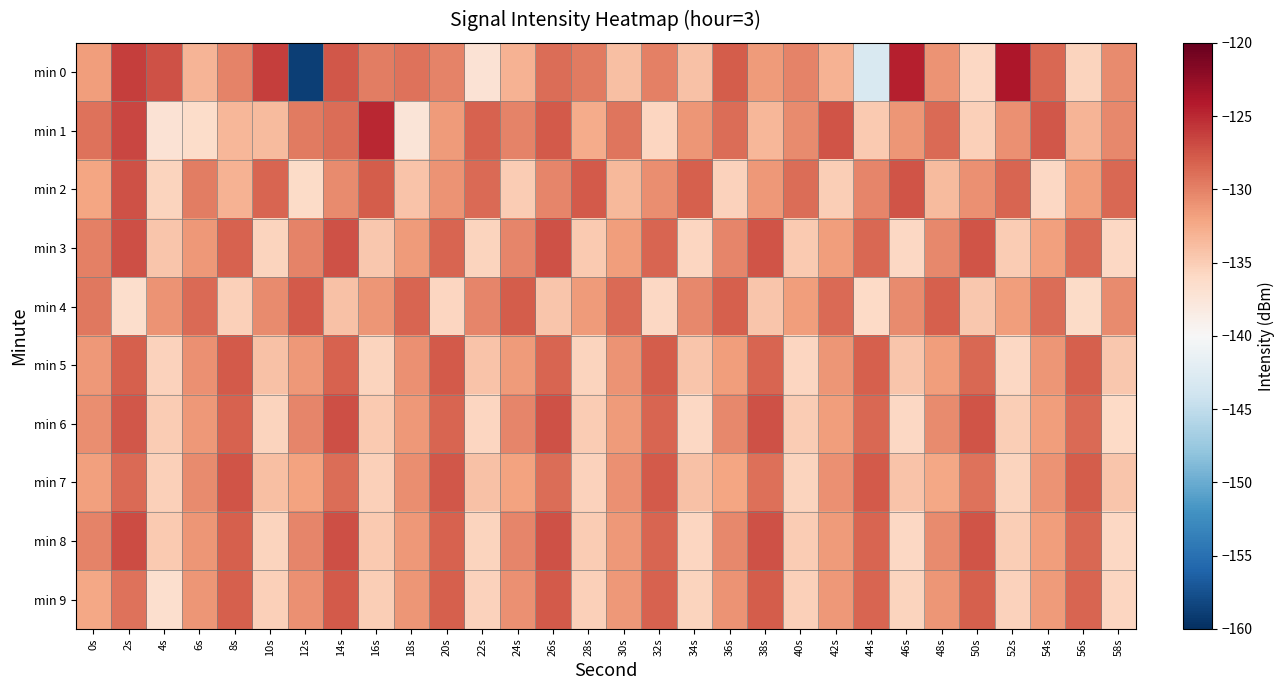

What is the total value across all series at 48s?

-1307.9